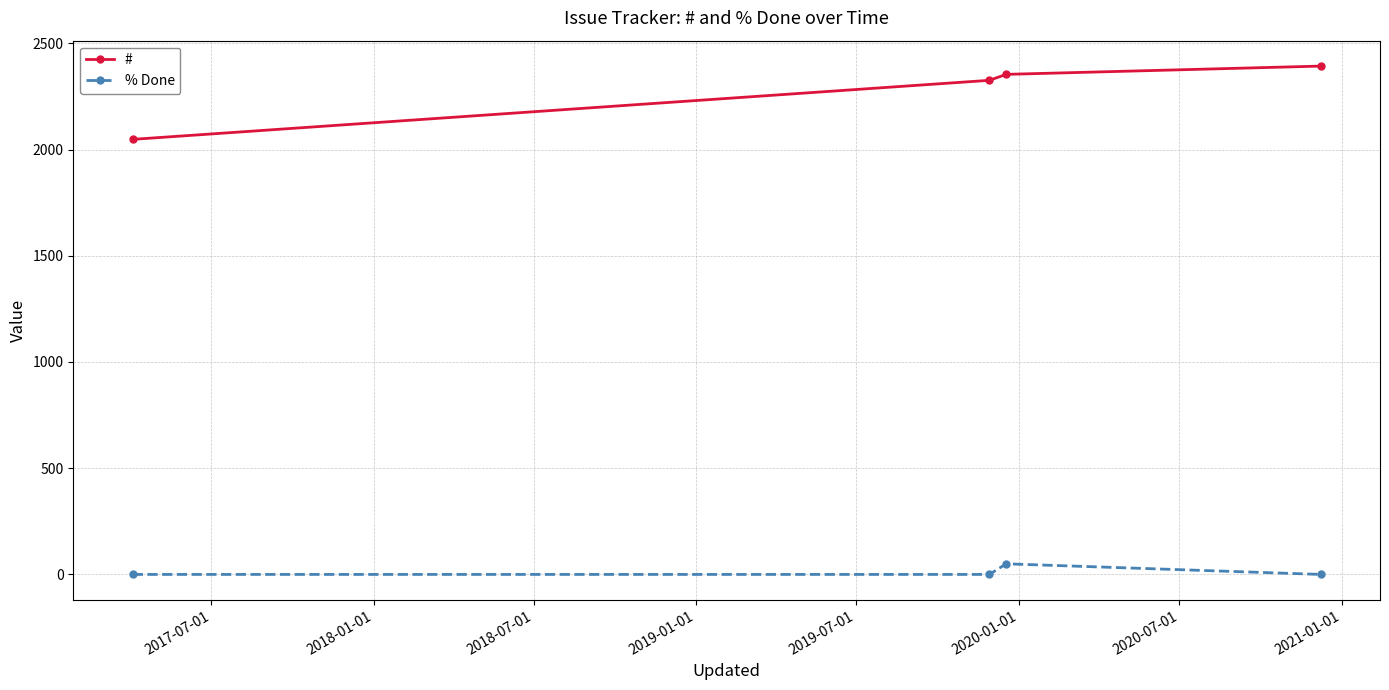

List the series in order of their peak value, highest first.

#, % Done